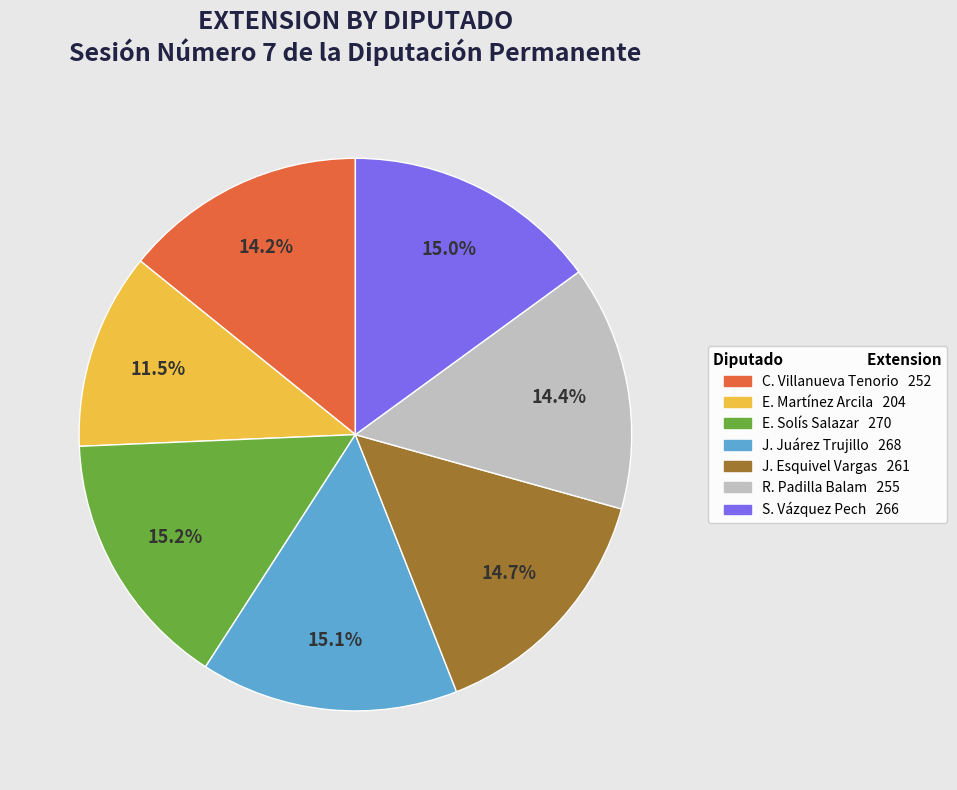

Is there any slice that represents more than half of the pie?

No